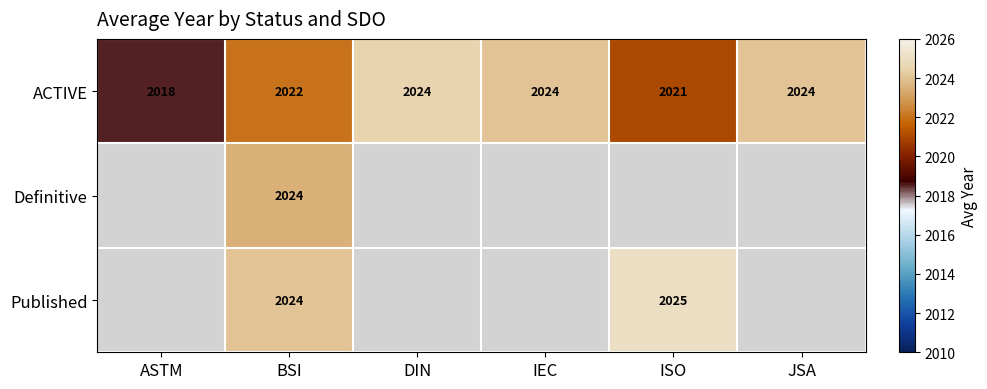

Where is ACTIVE nearest to the value 2021?

ISO